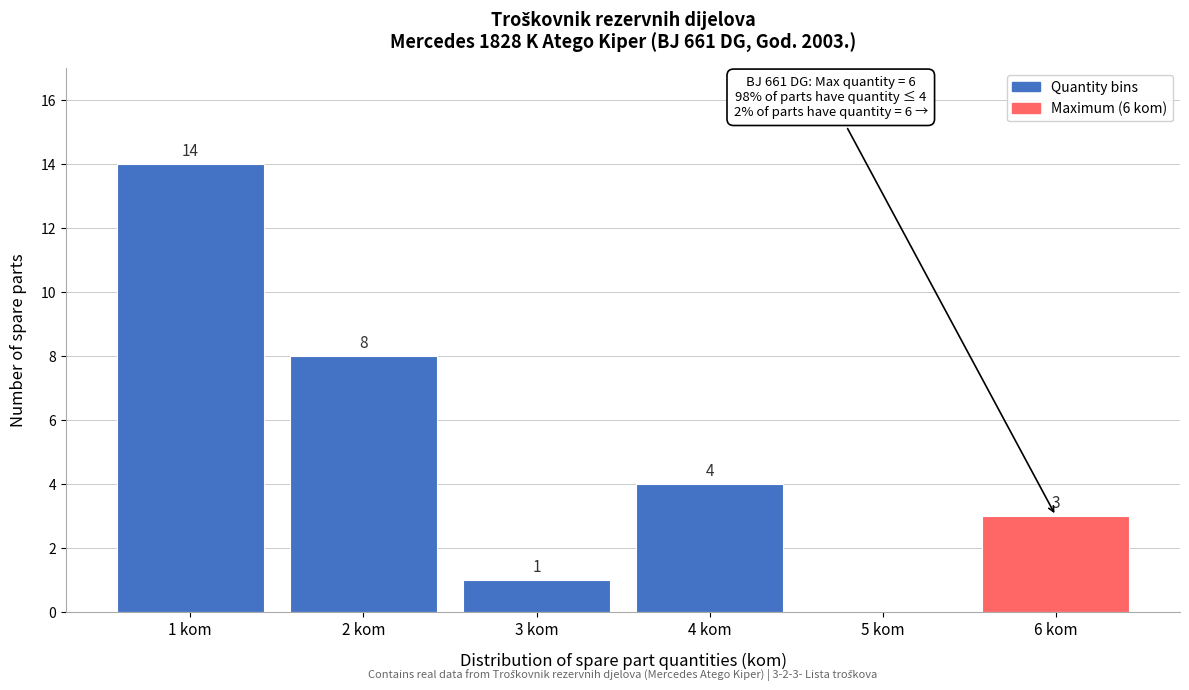

Over which range of the x-axis is the bar tallest?

0.5 to 1.5